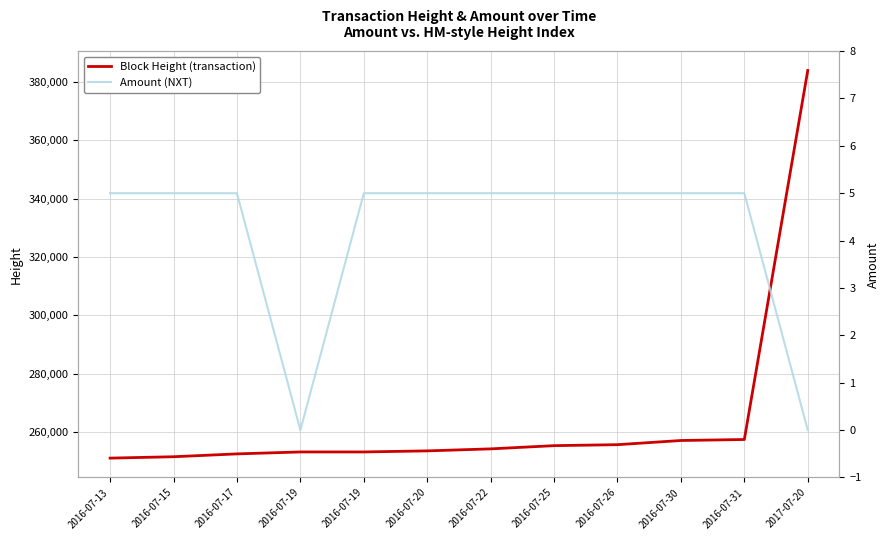

The value of Amount (NXT) at 2016-07-25 is 5. True or false?

True